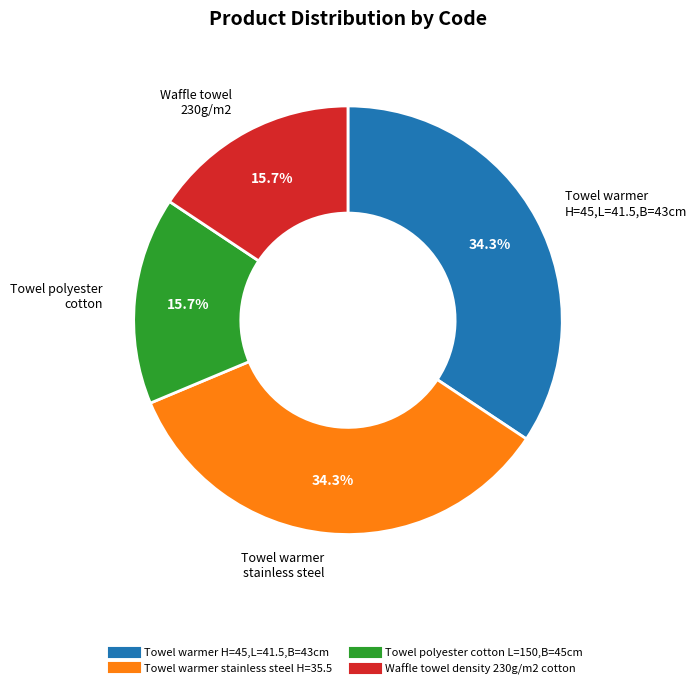

Count the number of slices in the pie.

4